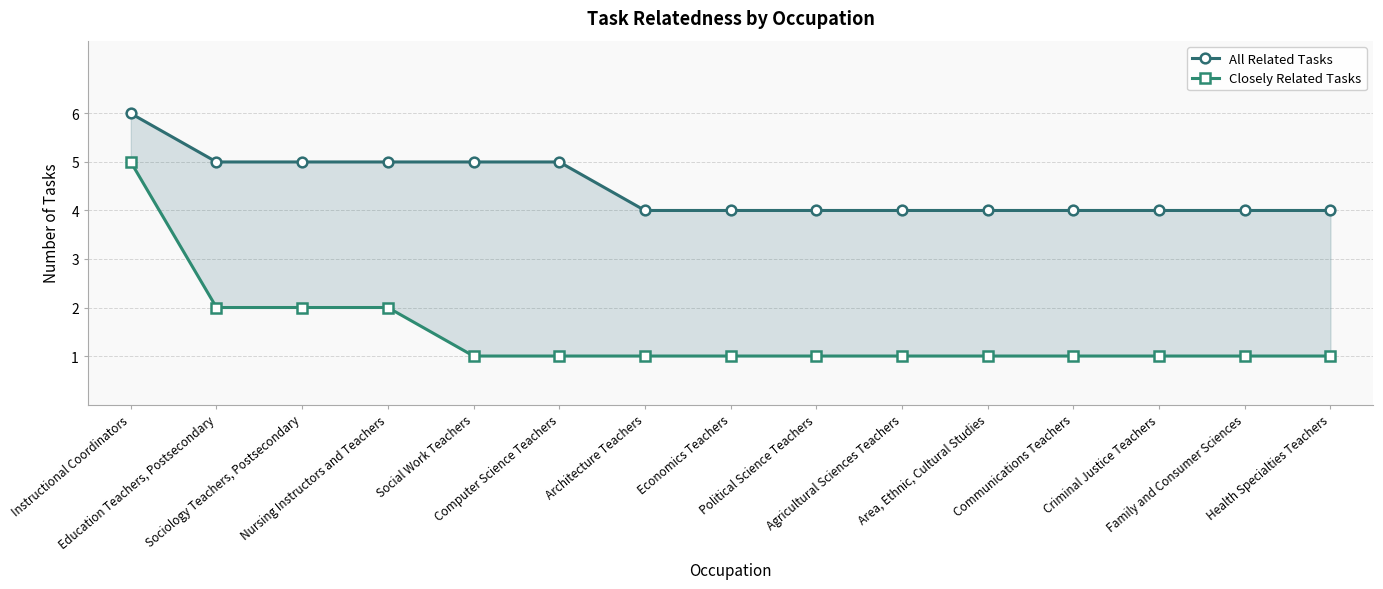

How many lines are shown in the chart?

2